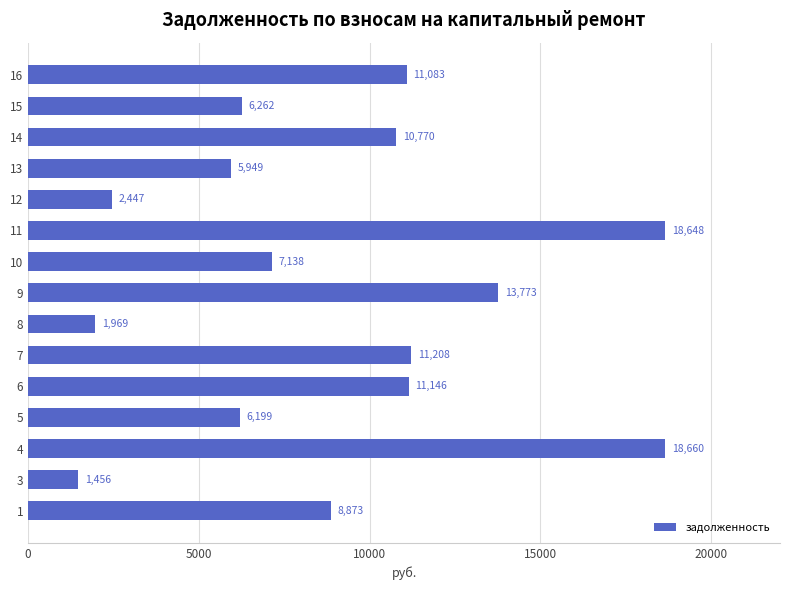

Are the bars horizontal?

Yes